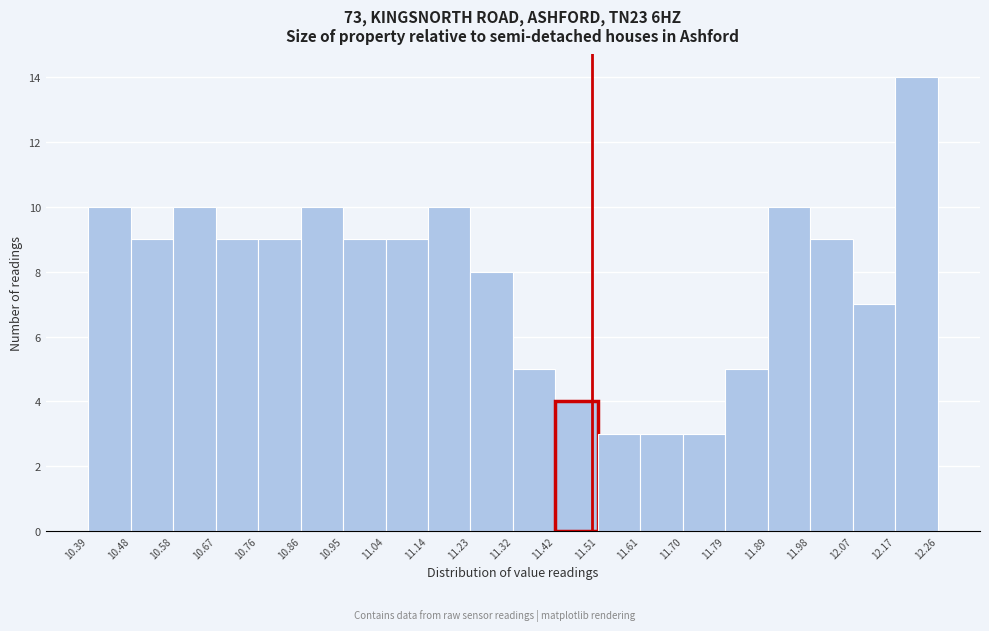

How tall is the bar that spans 11.89 to 11.98 on the x-axis? The values are not printed on the chart, so give them approximately, as read against the axis.

10